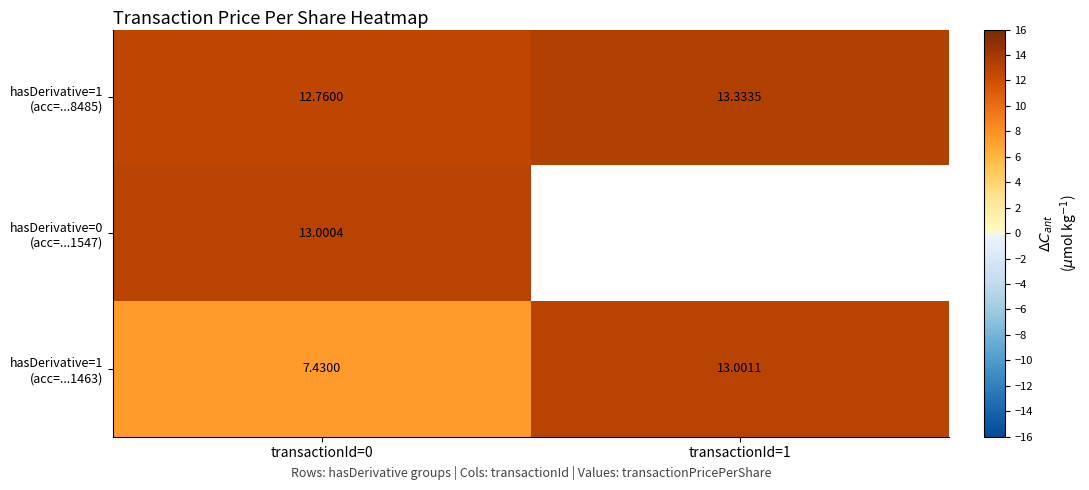

At which label is hasDerivative=1 (acc=...8485) closest to 13?

transactionId=0